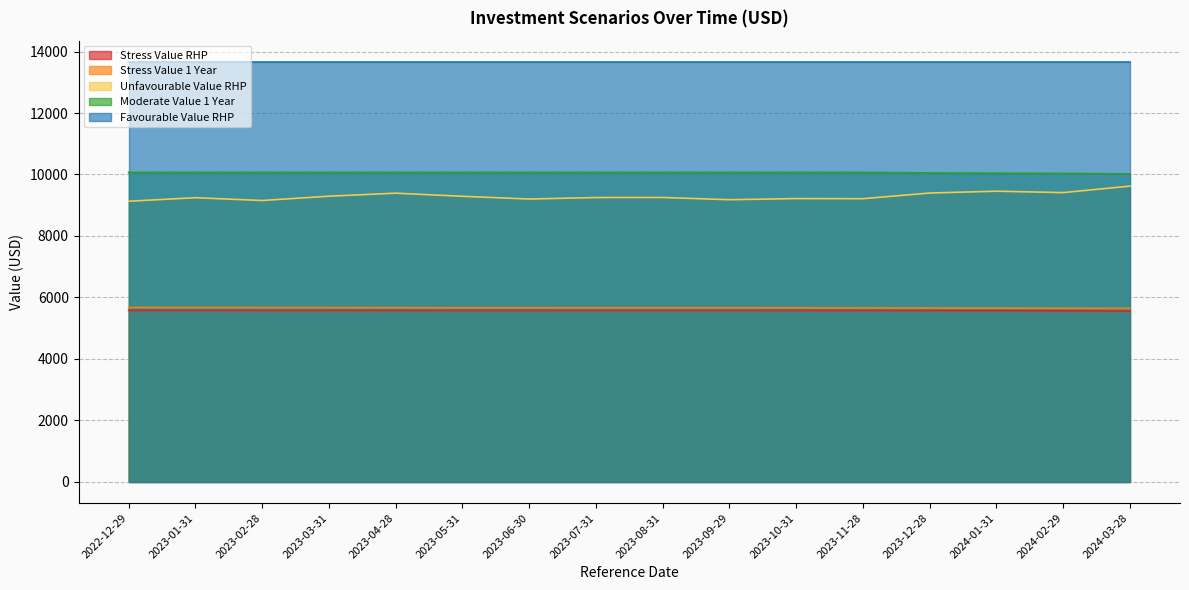

What is the label of the 12th point from the right?

2023-04-28